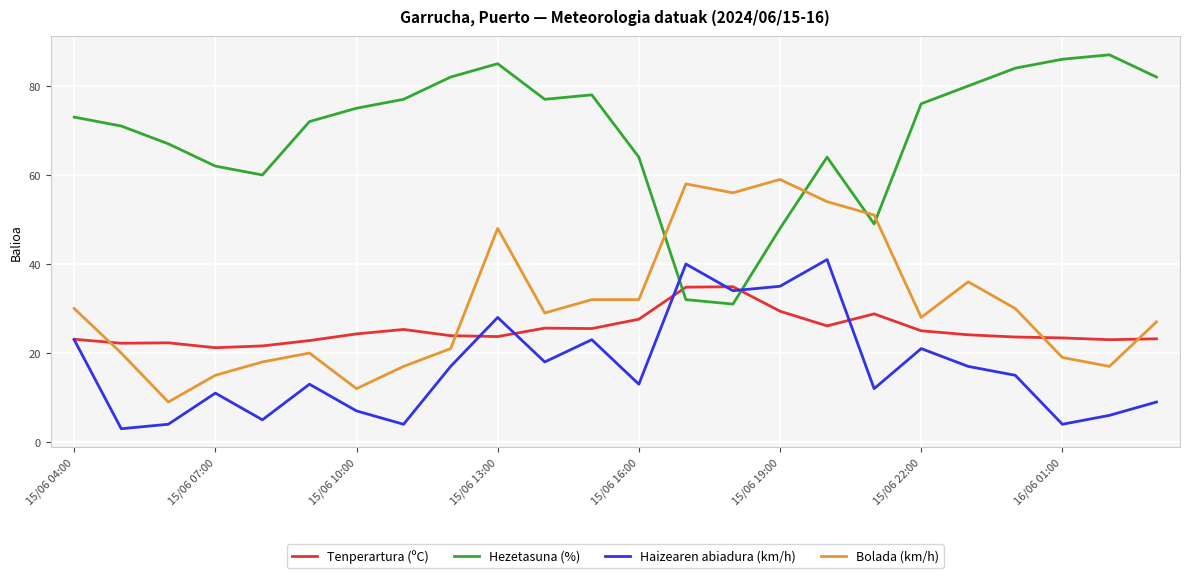

Which series has the largest total across all categories?

Hezetasuna (%)